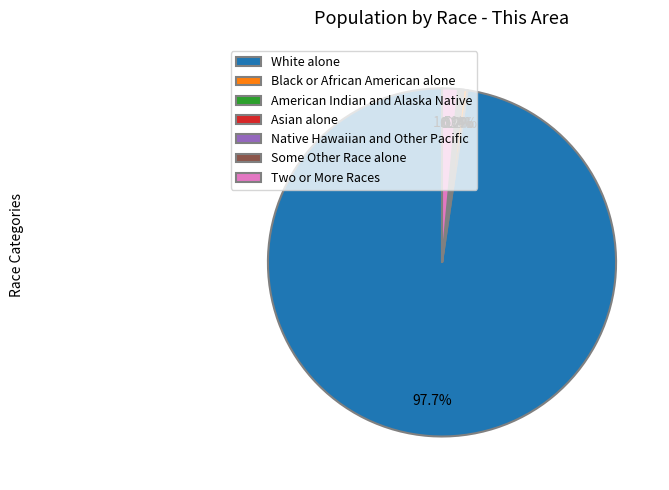

To the nearest percent, what is the difference between the Black or African American alone and White alone slice percentages?

97%